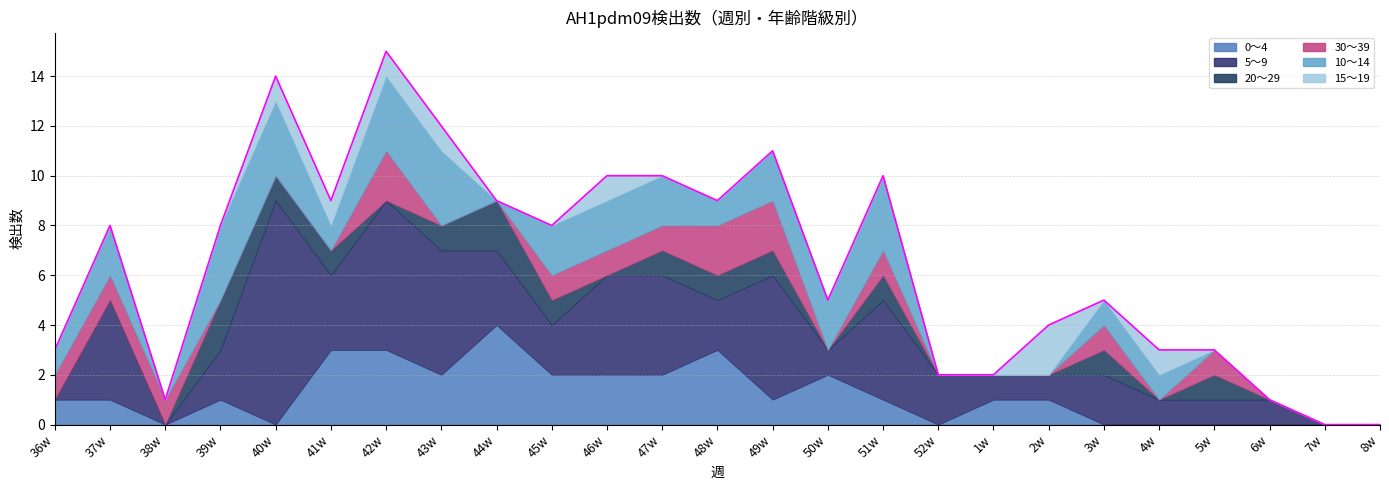

Reading left to right, what are all the values shown in this chart?

0～4: 1	1	0	1	0	3	3	2	4	2	2	2	3	1	2	1	0	1	1	0	0	0	0	0	0
5～9: 0	4	0	2	9	3	6	5	3	2	4	4	2	5	1	4	2	1	1	2	1	1	1	0	0
20～29: 0	0	0	2	1	1	0	1	2	1	0	1	1	1	0	1	0	0	0	1	0	1	0	0	0
30～39: 1	1	1	0	0	0	2	0	0	1	1	1	2	2	0	1	0	0	0	1	0	1	0	0	0
10～14: 1	2	0	3	3	1	3	3	0	2	2	2	1	2	2	3	0	0	0	1	1	0	0	0	0
15～19: 0	0	0	0	1	1	1	1	0	0	1	0	0	0	0	0	0	0	2	0	1	0	0	0	0